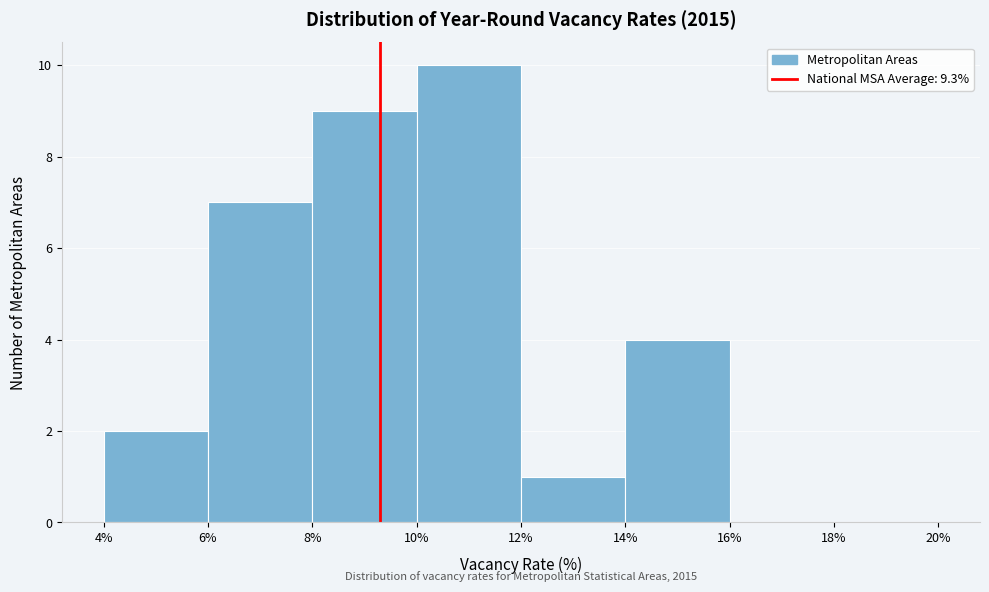

Which range on the x-axis has the tallest bar?

10% to 12%